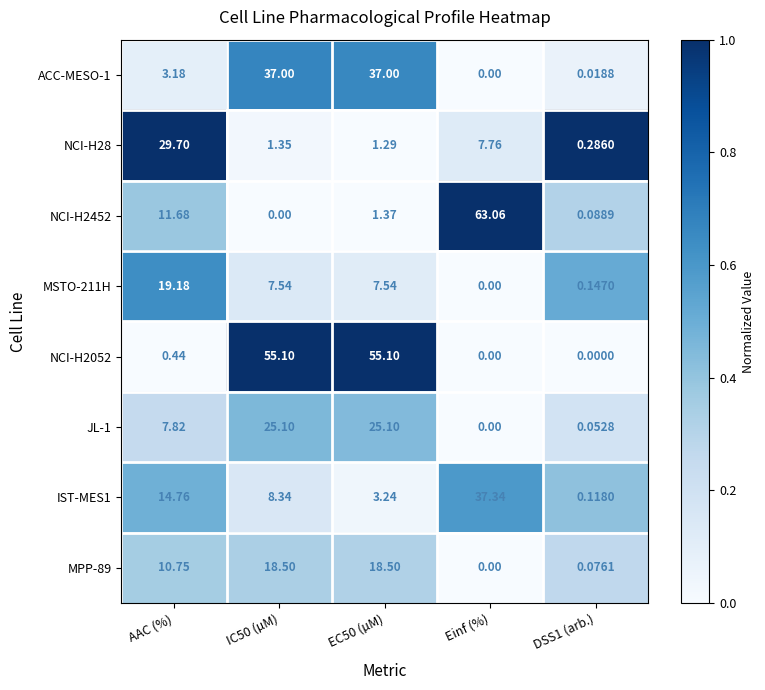

What is the total value across all series at EC50 (µM)?

149.1